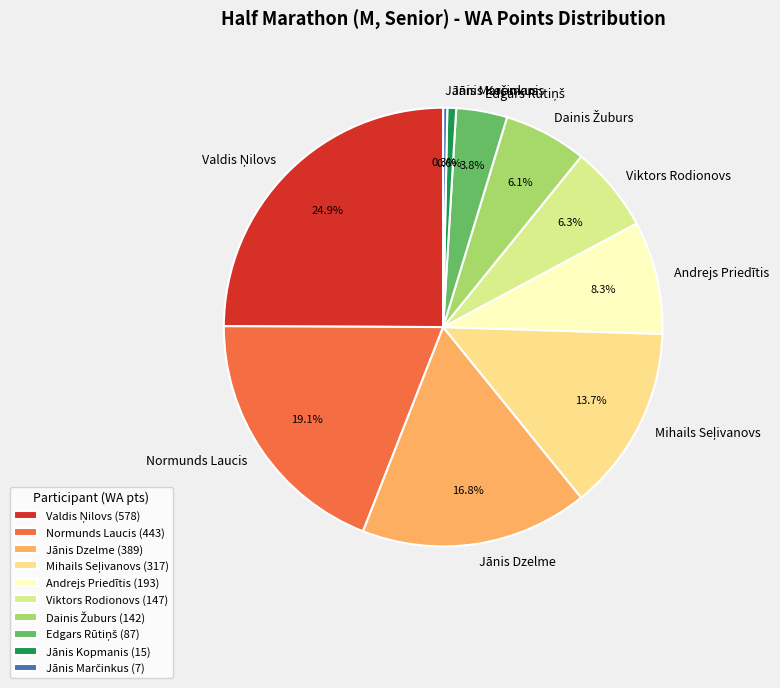

Is Andrejs Priedītis the majority of the pie?

No